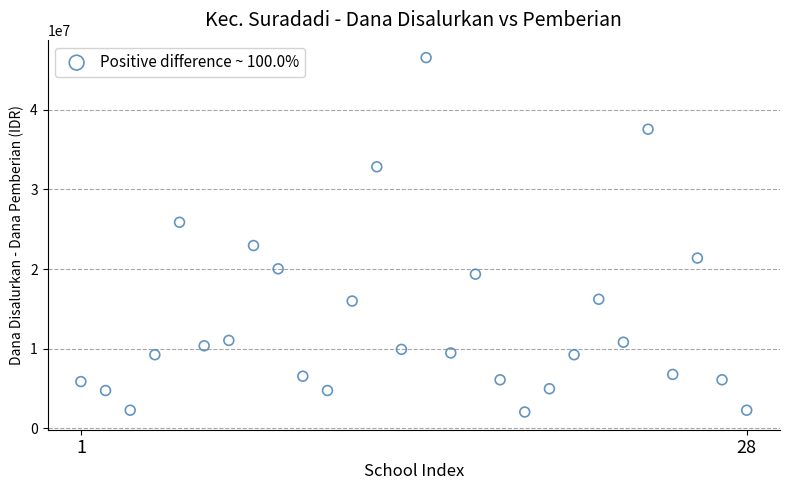

What is the range of Y values (max minus min)?

44550000